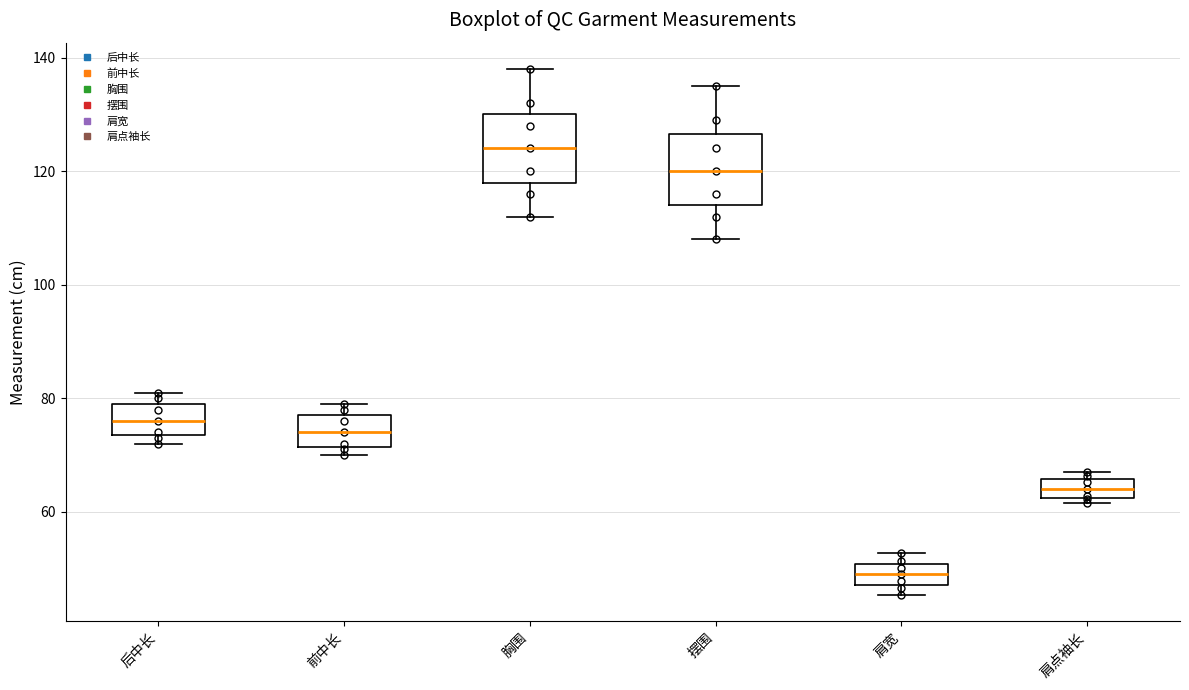

Which box's median line is the highest?

胸围